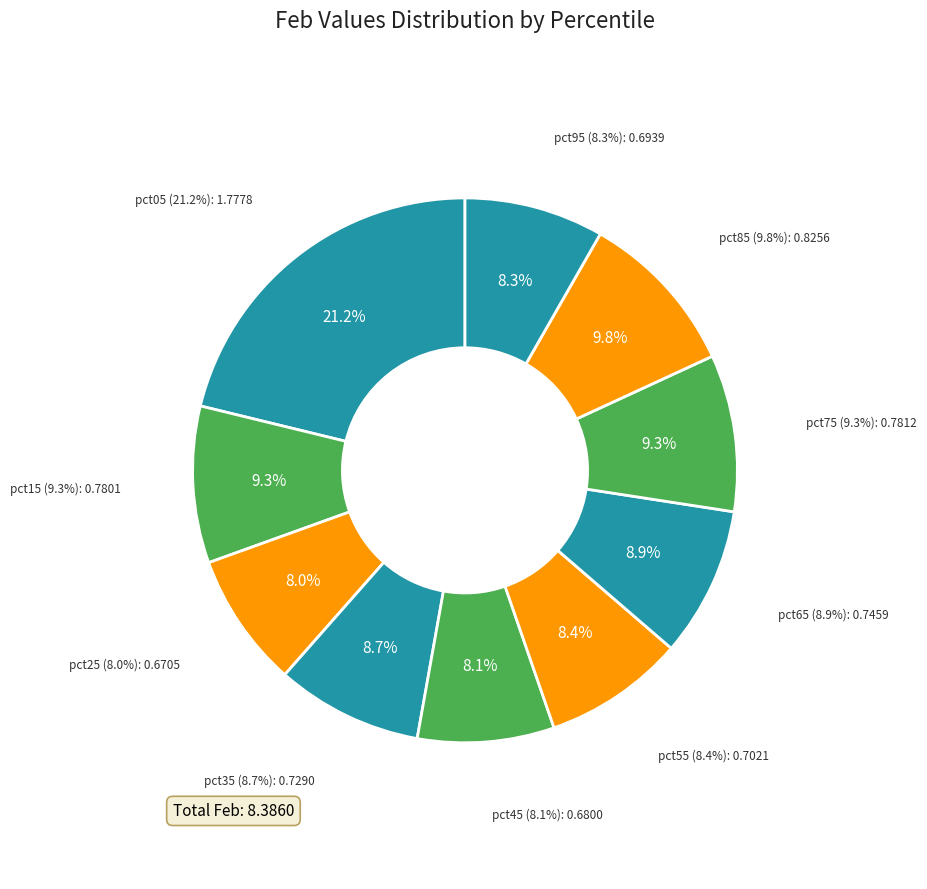

Is it true that pct55 is 8% of the pie?

True